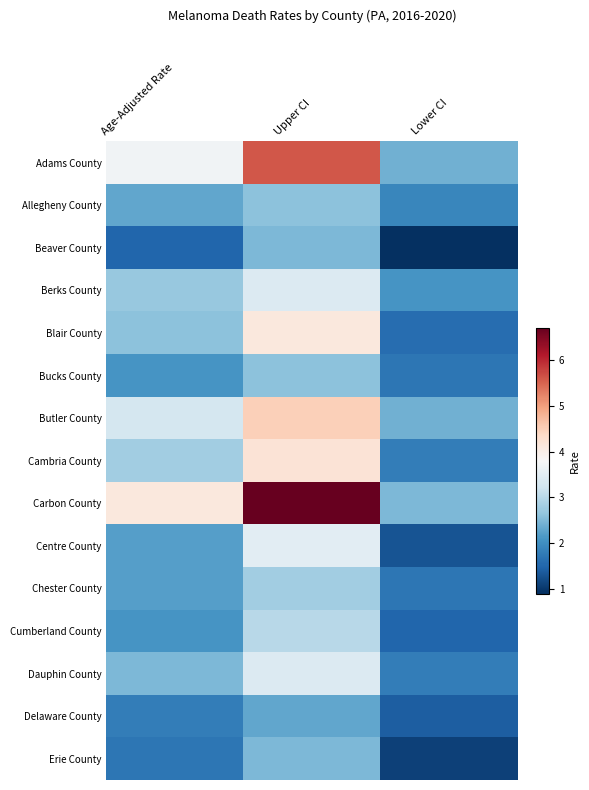

Reading right to left, list all the values displayed in this chart.

Adams County: Lower CI=2.4	Upper CI=5.6	Age-Adjusted Rate=3.7
Allegheny County: Lower CI=1.9	Upper CI=2.6	Age-Adjusted Rate=2.3
Beaver County: Lower CI=0.9	Upper CI=2.5	Age-Adjusted Rate=1.5
Berks County: Lower CI=2.1	Upper CI=3.4	Age-Adjusted Rate=2.7
Blair County: Lower CI=1.6	Upper CI=4.1	Age-Adjusted Rate=2.6
Bucks County: Lower CI=1.7	Upper CI=2.6	Age-Adjusted Rate=2.1
Butler County: Lower CI=2.4	Upper CI=4.5	Age-Adjusted Rate=3.3
Cambria County: Lower CI=1.8	Upper CI=4.2	Age-Adjusted Rate=2.8
Carbon County: Lower CI=2.5	Upper CI=6.7	Age-Adjusted Rate=4.1
Centre County: Lower CI=1.3	Upper CI=3.5	Age-Adjusted Rate=2.2
Chester County: Lower CI=1.7	Upper CI=2.8	Age-Adjusted Rate=2.2
Cumberland County: Lower CI=1.5	Upper CI=3.0	Age-Adjusted Rate=2.1
Dauphin County: Lower CI=1.8	Upper CI=3.4	Age-Adjusted Rate=2.5
Delaware County: Lower CI=1.4	Upper CI=2.3	Age-Adjusted Rate=1.8
Erie County: Lower CI=1.1	Upper CI=2.5	Age-Adjusted Rate=1.7